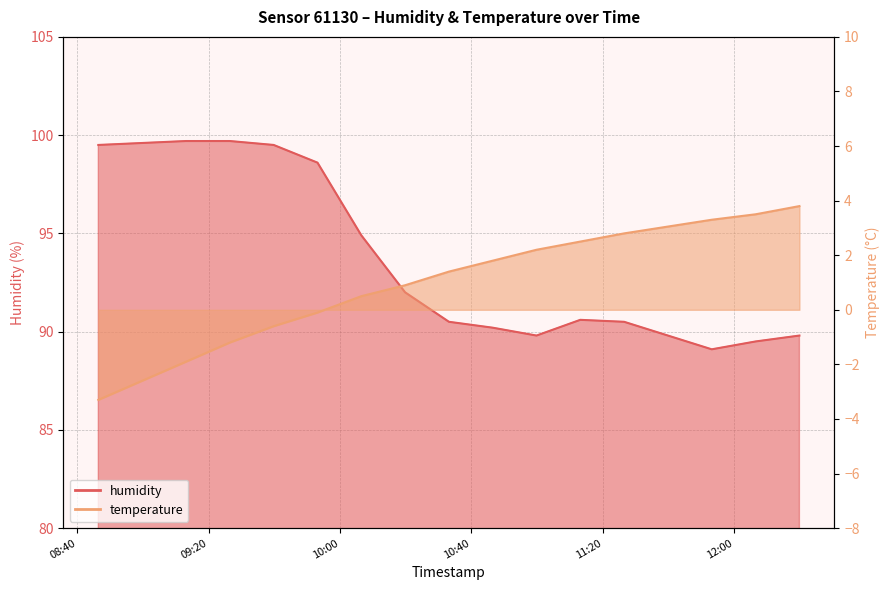

At 2022-11-20T10:06:31, list the series in order from smallest to largest.

temperature, humidity